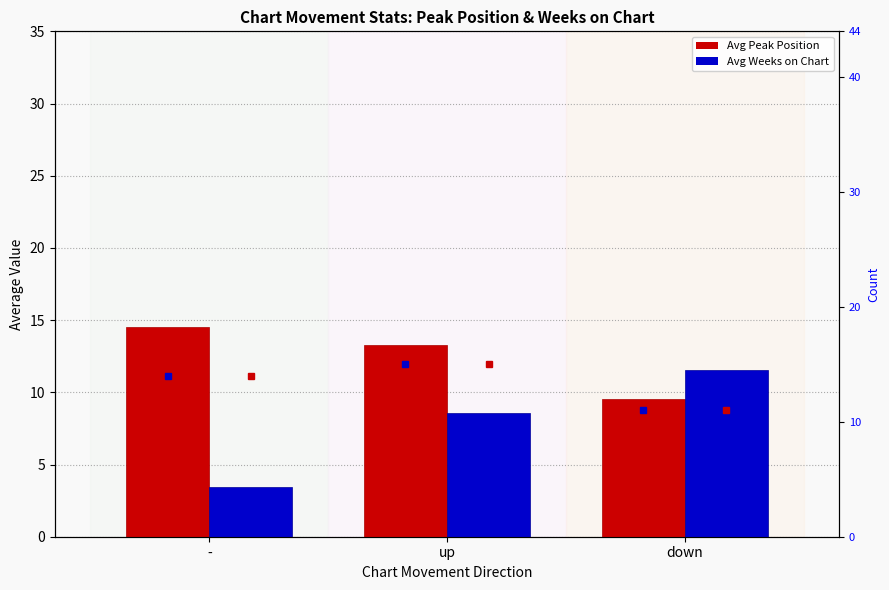

What is the label of the 1st bar from the right?

down